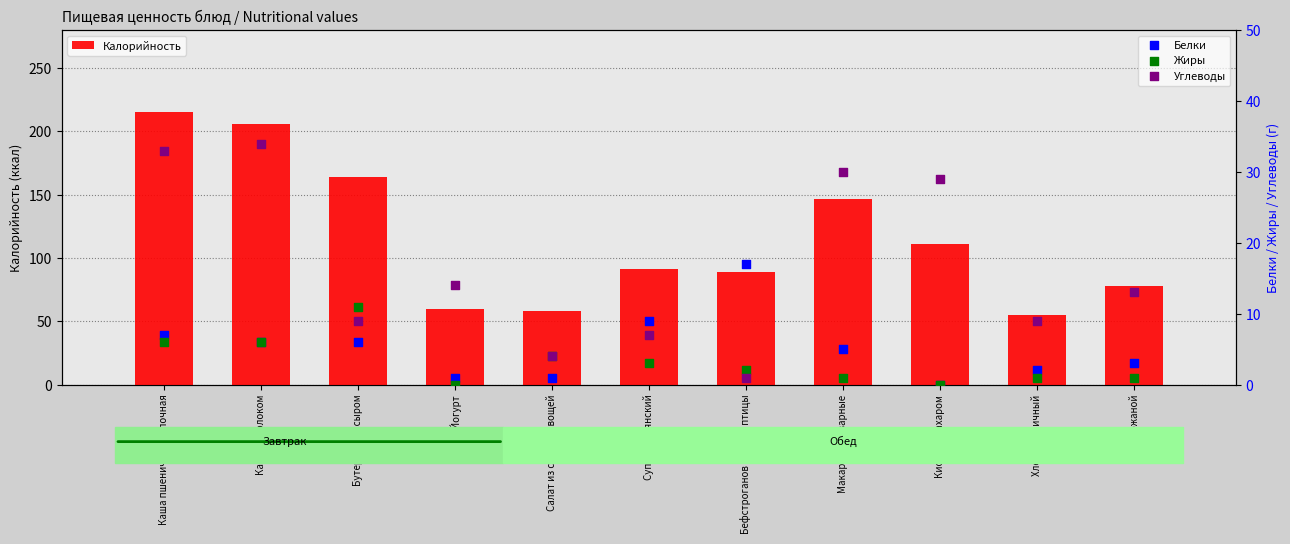

What are all the series names shown in the legend?

Калорийность, Белки, Жиры, Углеводы